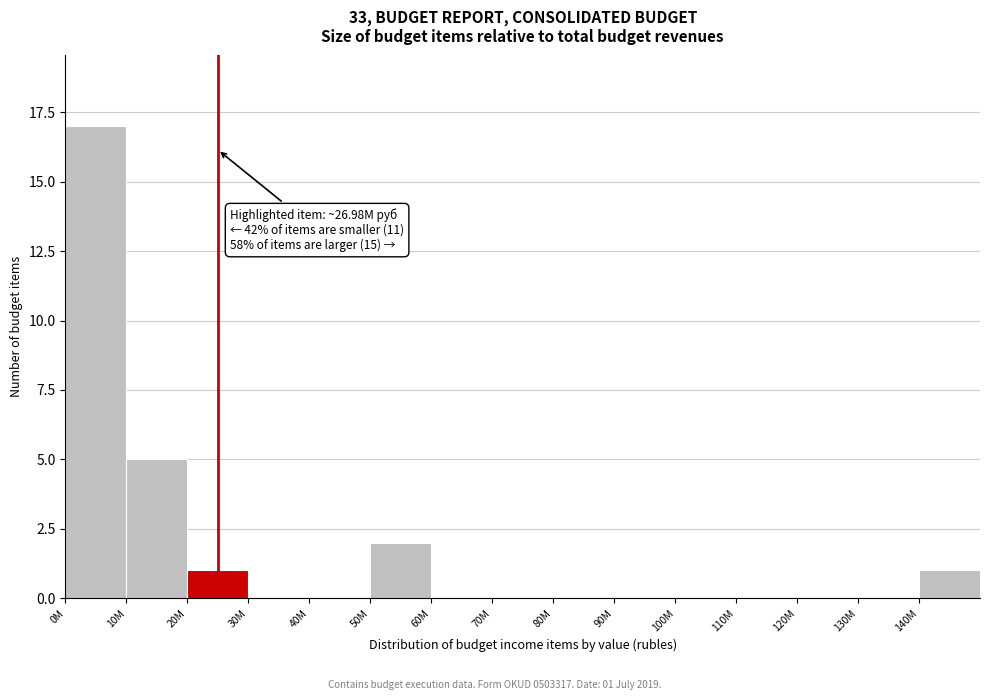

Reading left to right, what are all the values shown in this chart?

0M=17	10M=5	20M=1	30M=0	40M=0	50M=2	60M=0	70M=0	80M=0	90M=0	100M=0	110M=0	120M=0	130M=0	140M=1